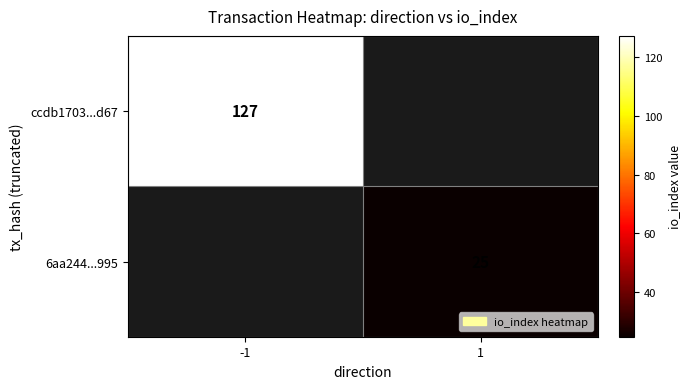

True or false: ccdb1703...d67 has a value of 127 at -1.

True